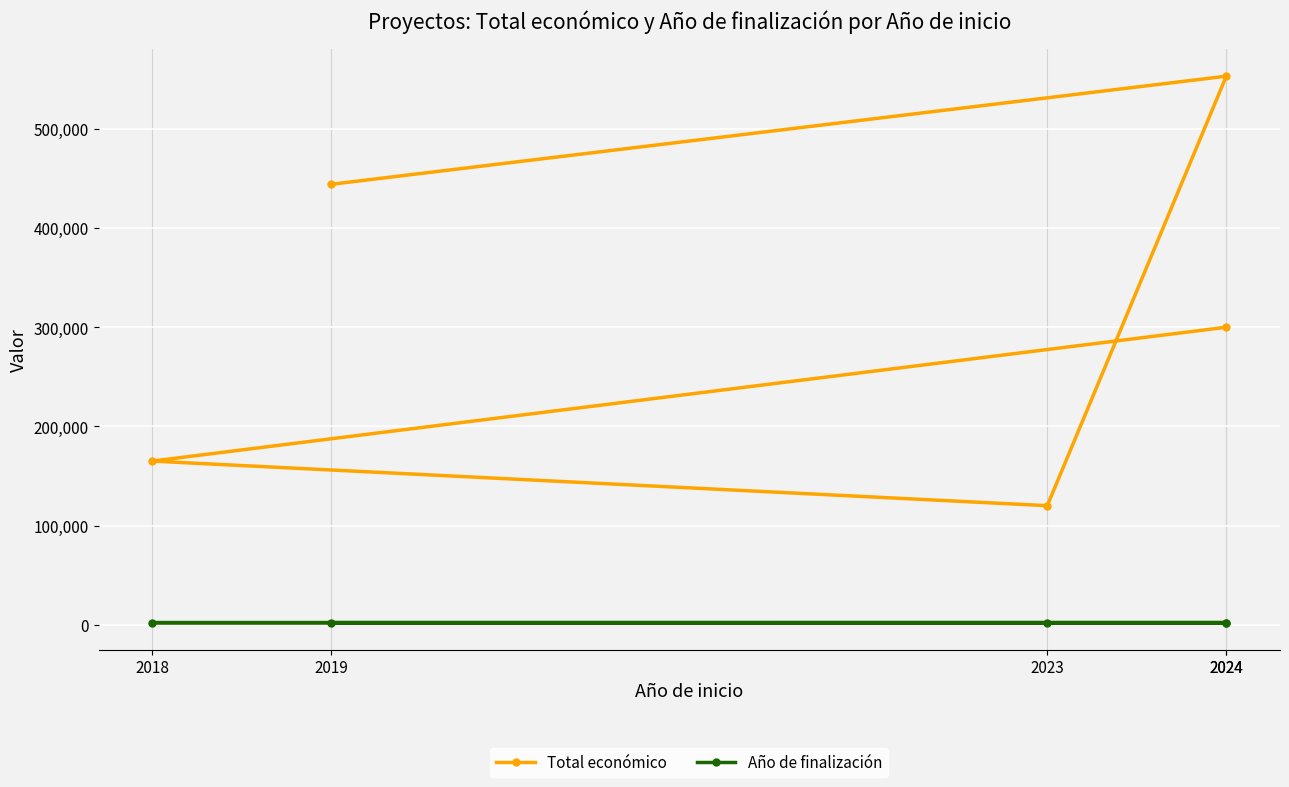

What is the difference between the Año de finalización values at 2018 and 2023?

5